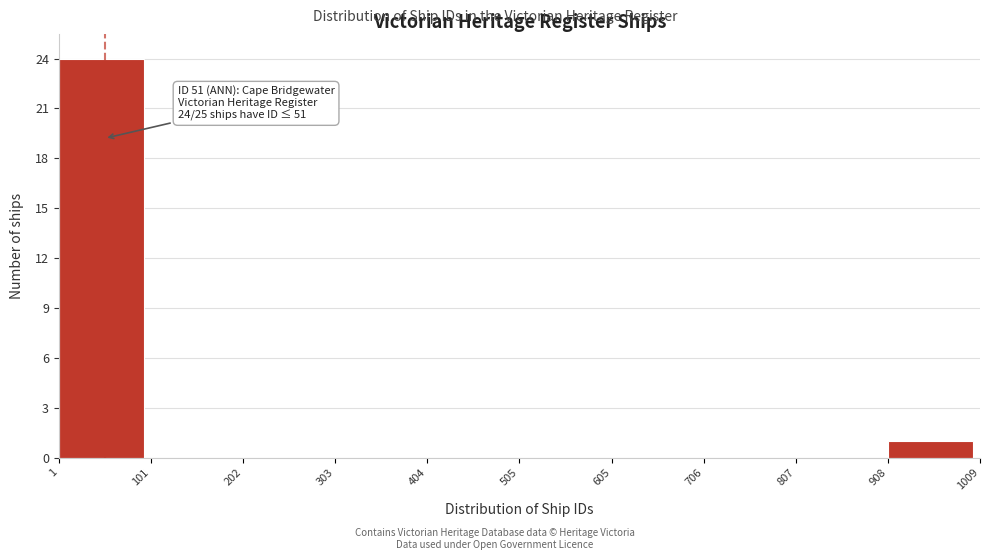

Which range on the x-axis has the tallest bar?

1 to 101